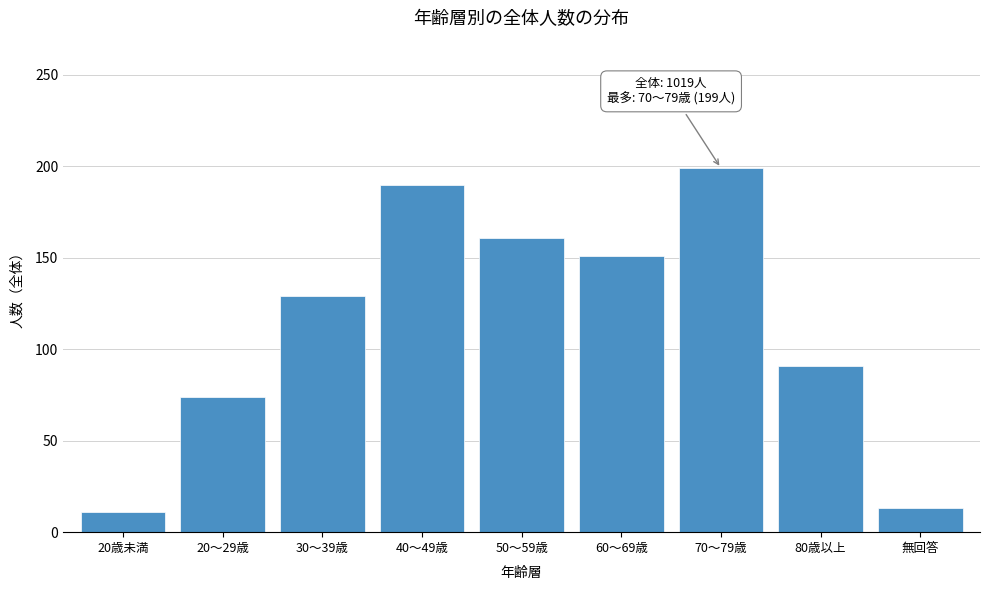

Reading left to right, what are all the values shown in this chart?

11	74	129	190	161	151	199	91	13